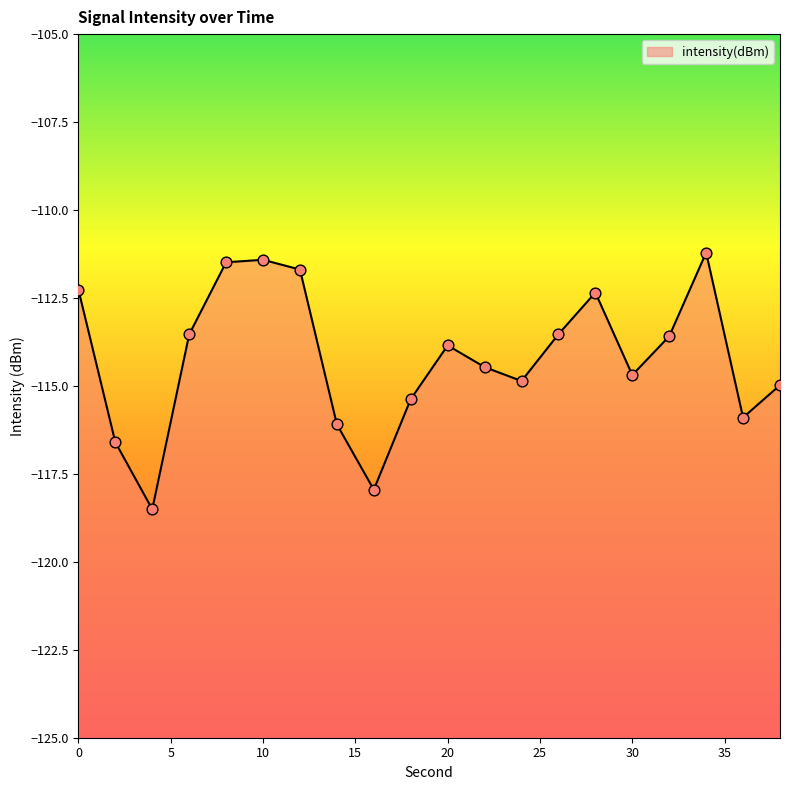

What is the change in value from 10 to 18?

-4.0